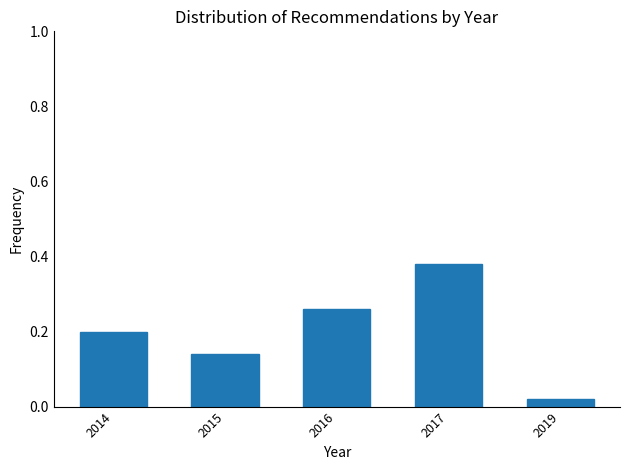

Between 2015 and 2014, which is larger?

2014